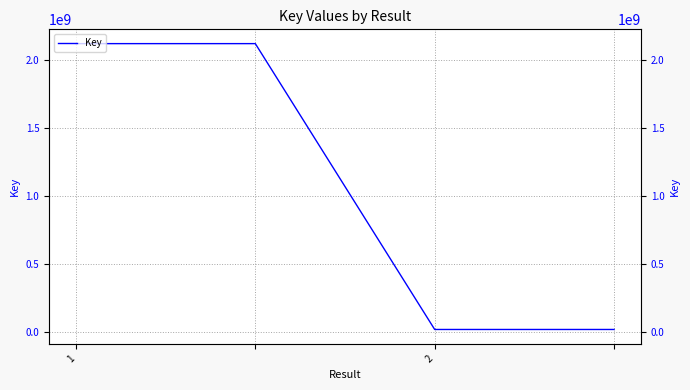

What is the approximate value at 2, to the nearest 100?

20601200